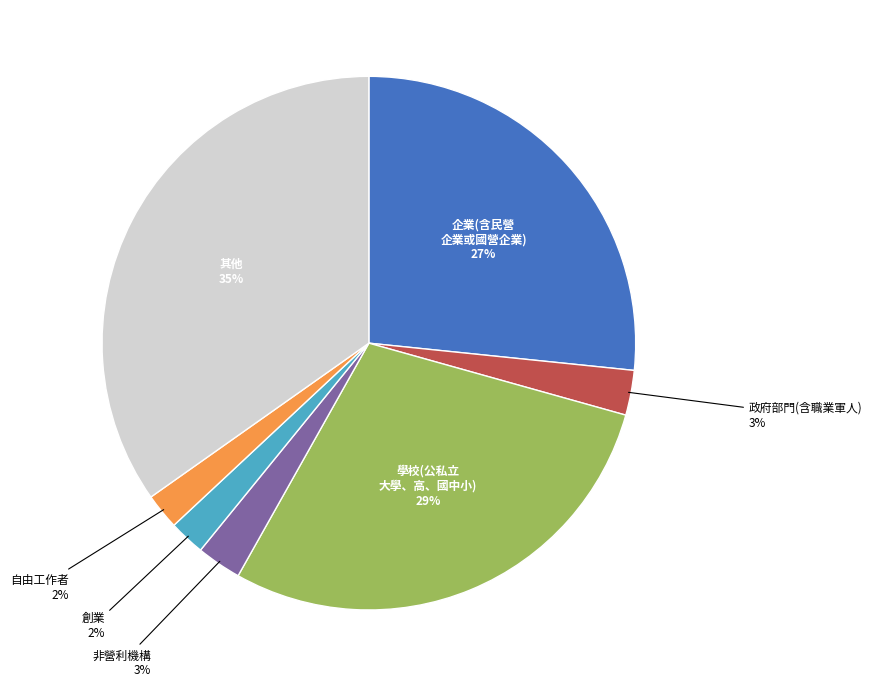

Does any single category account for the majority?

No